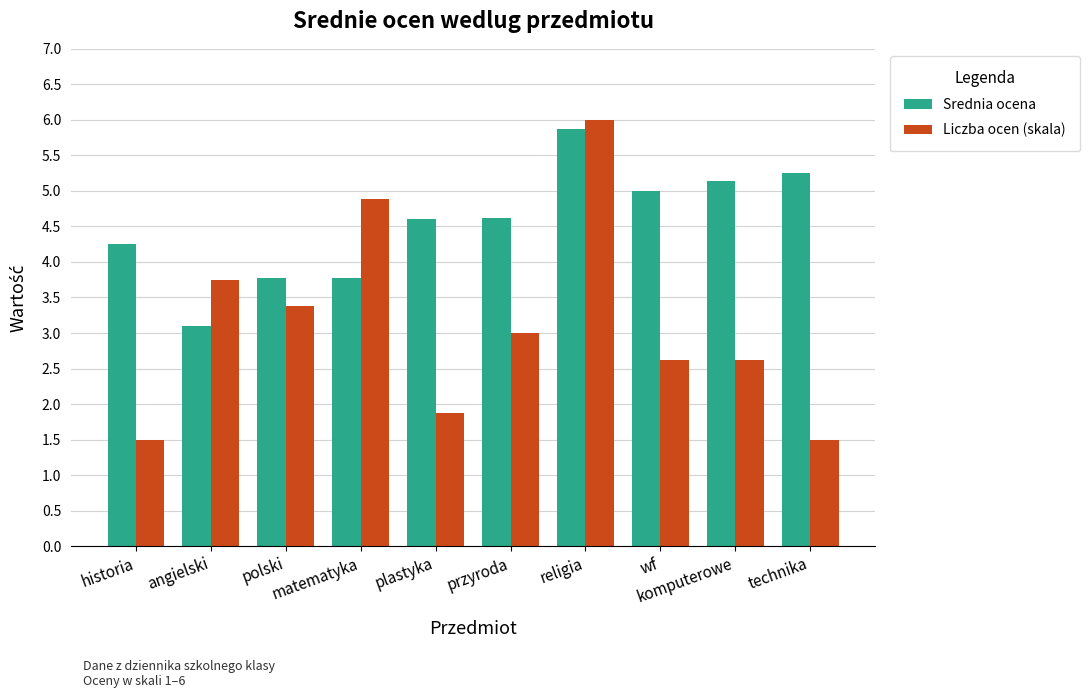

What is the label of the 5th bar from the right?

przyroda